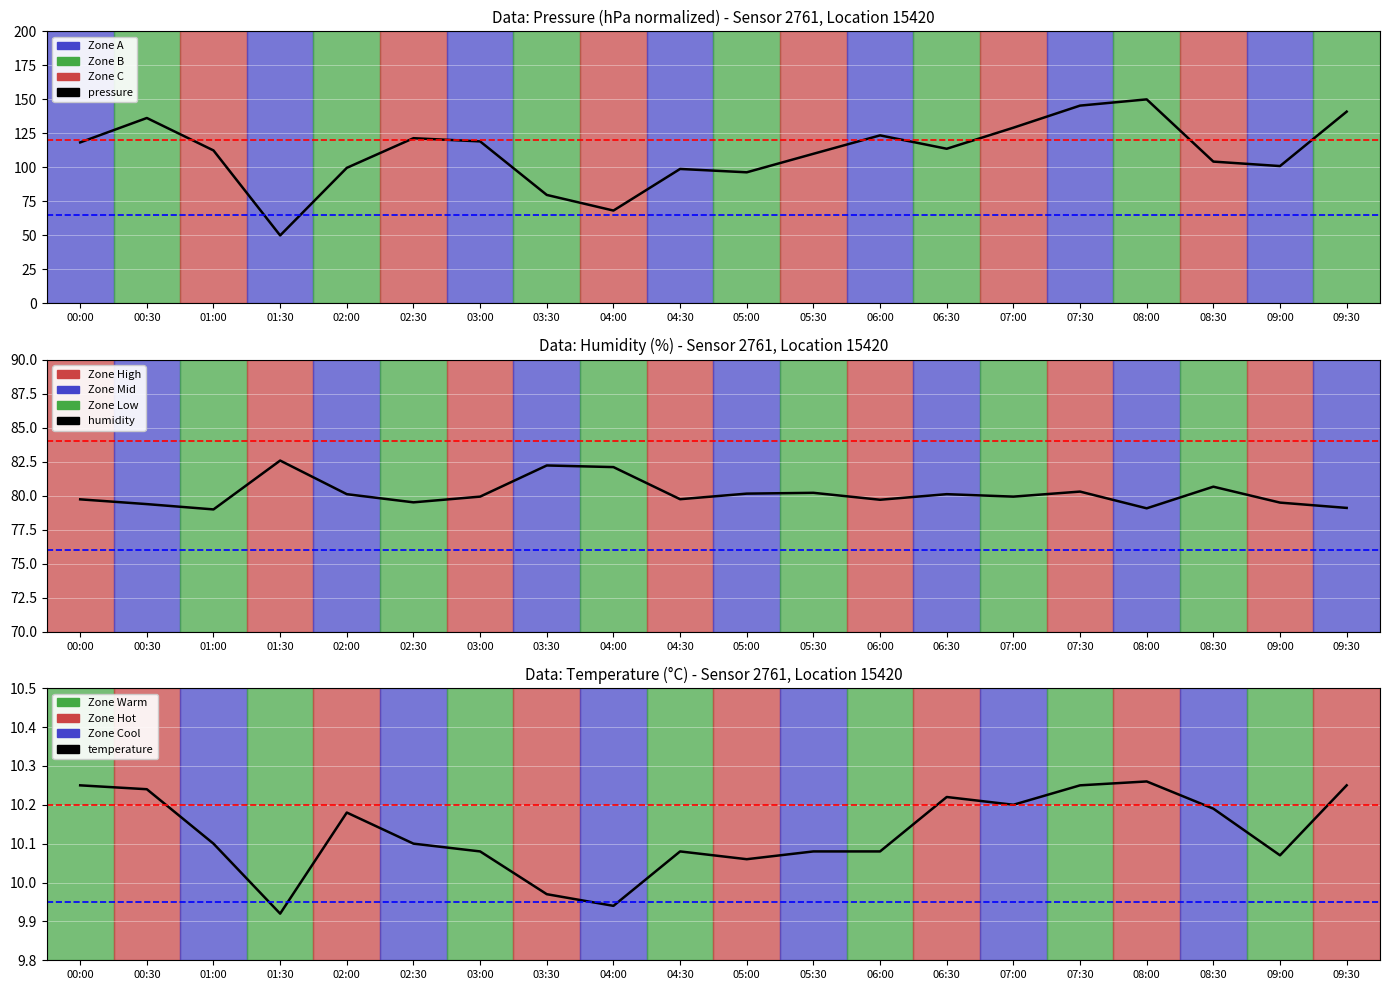

Does the chart display data point markers on the line(s)?

No